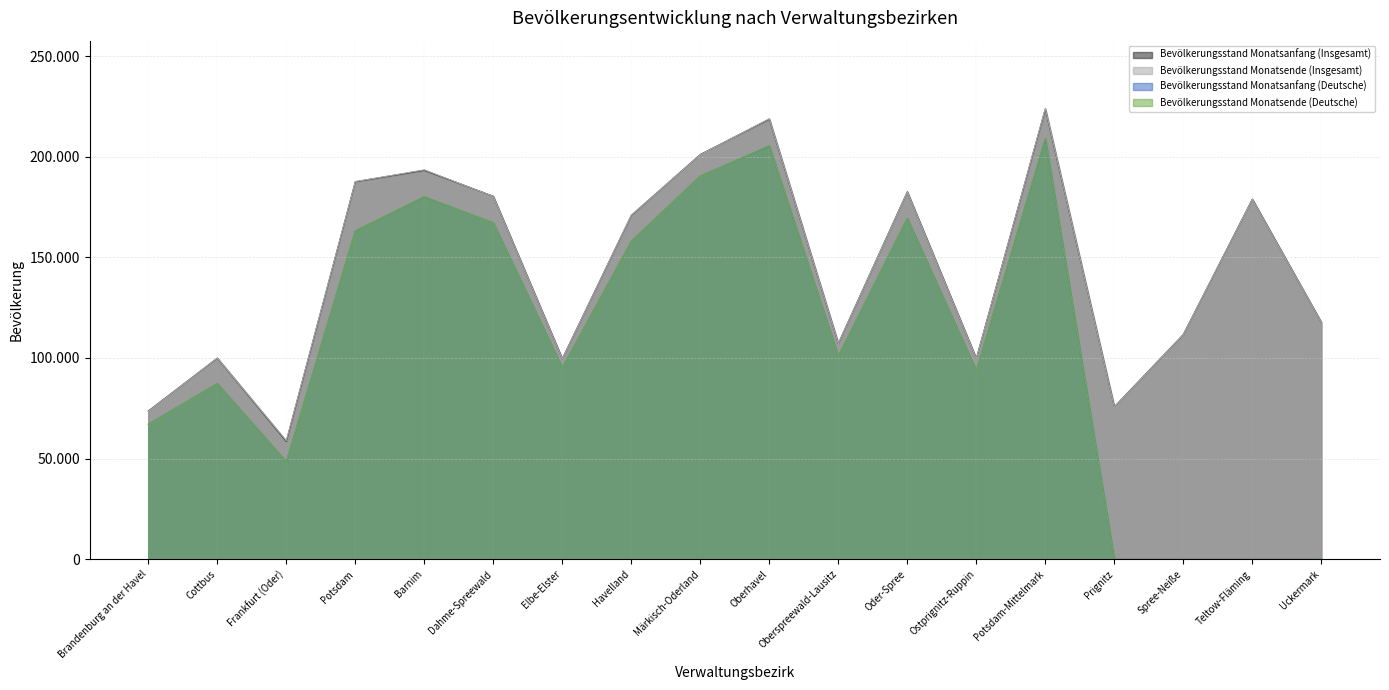

List the labels in order of Bevölkerungsstand Monatsende (Deutsche) value, largest first.

Potsdam-Mittelmark, Oberhavel, Märkisch-Oderland, Barnim, Oder-Spree, Dahme-Spreewald, Potsdam, Havelland, Oberspreewald-Lausitz, Elbe-Elster, Ostprignitz-Ruppin, Cottbus, Brandenburg an der Havel, Frankfurt (Oder), Prignitz, Spree-Neiße, Teltow-Fläming, Uckermark